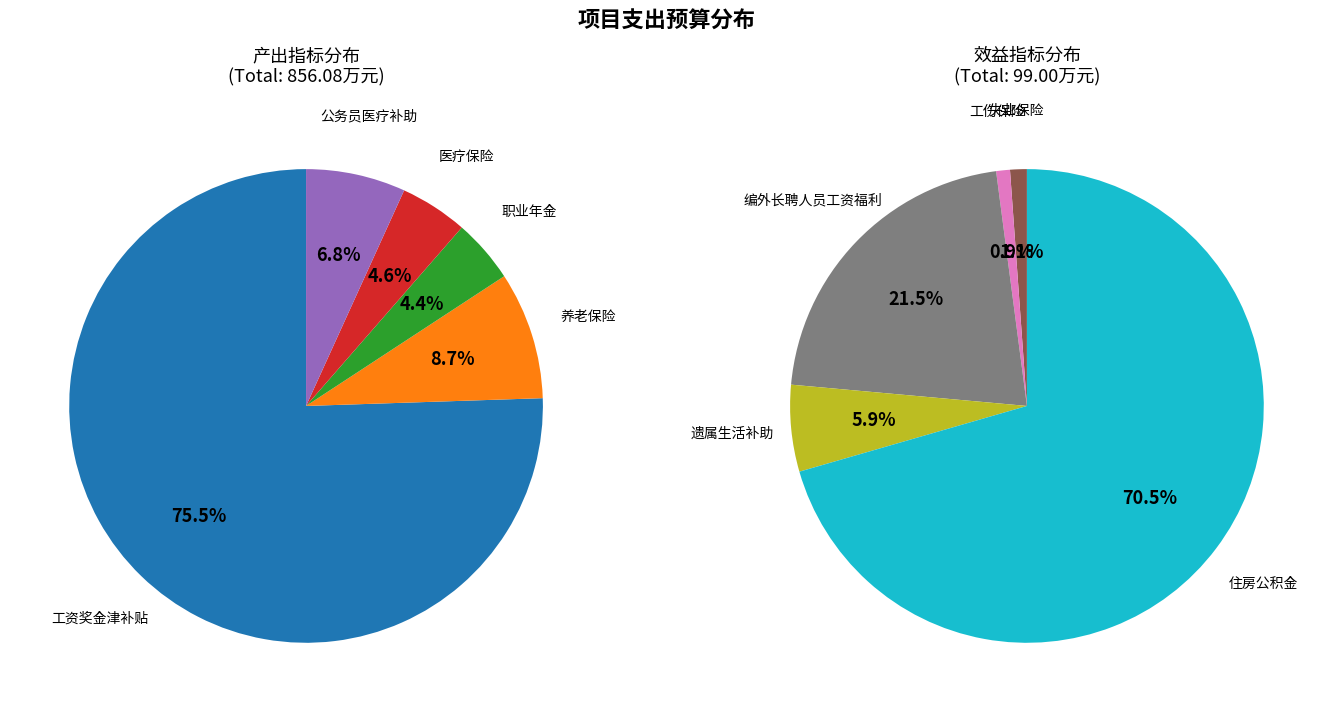

Is there a majority slice in this chart?

Yes